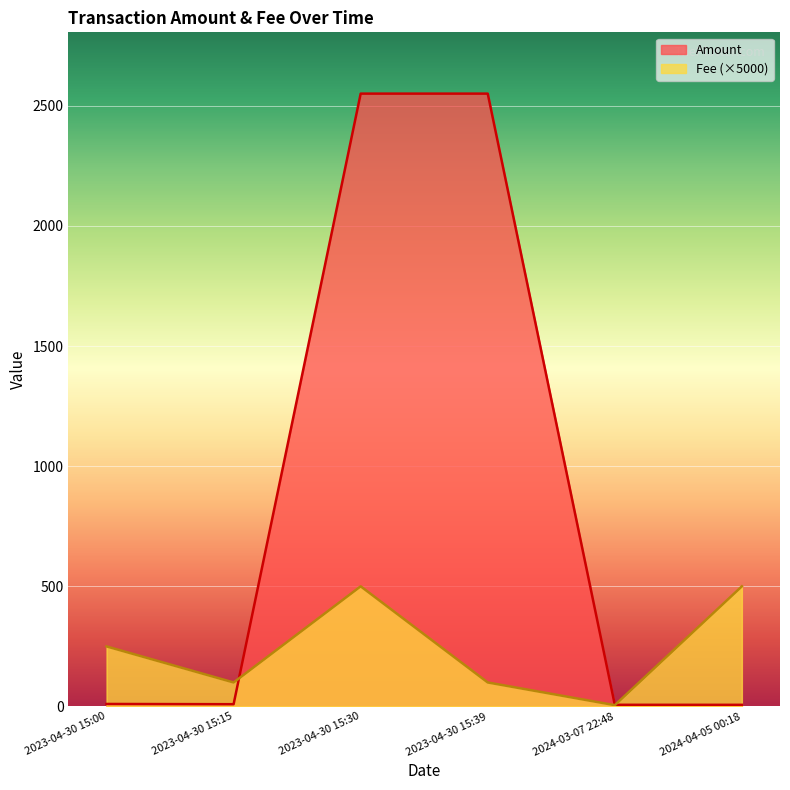

What are all the series names shown in the legend?

Amount, Fee